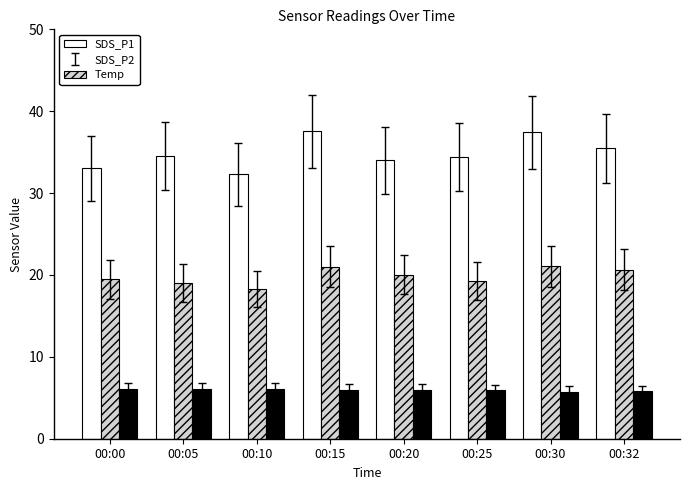

List the series in order of their overall mean, highest first.

SDS_P1, SDS_P2, Temp